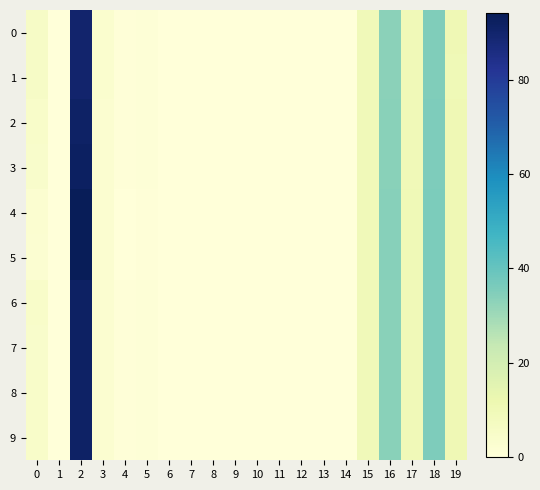

Which label corresponds to the smallest value in the chart?

10